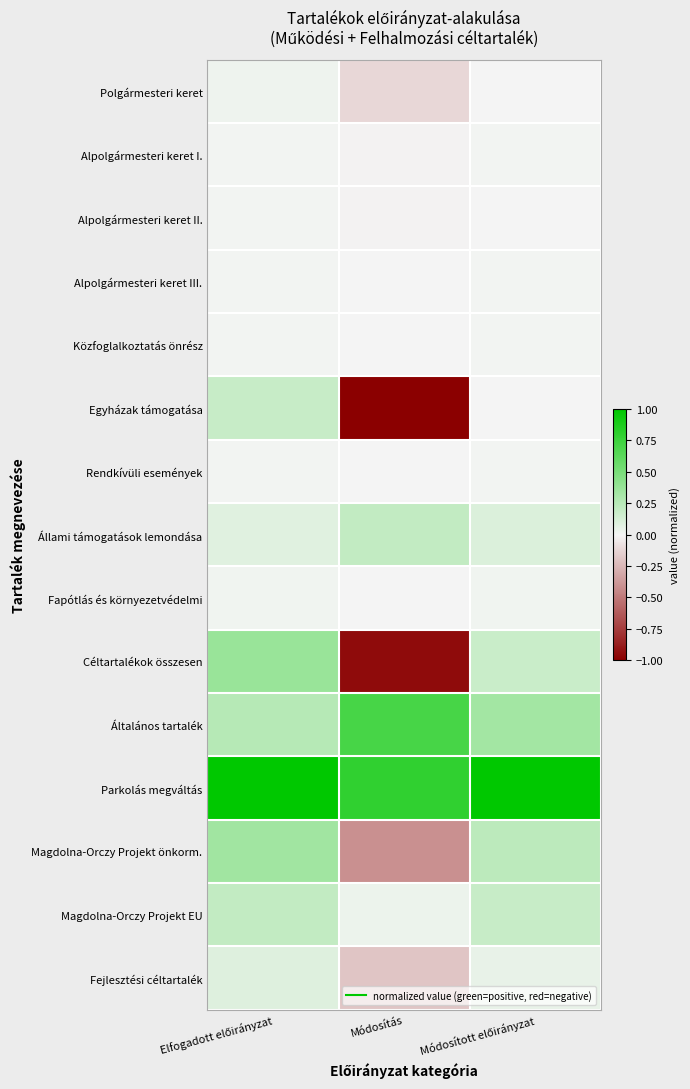

Which label corresponds to the largest value in the chart?

Elfogadott előirányzat